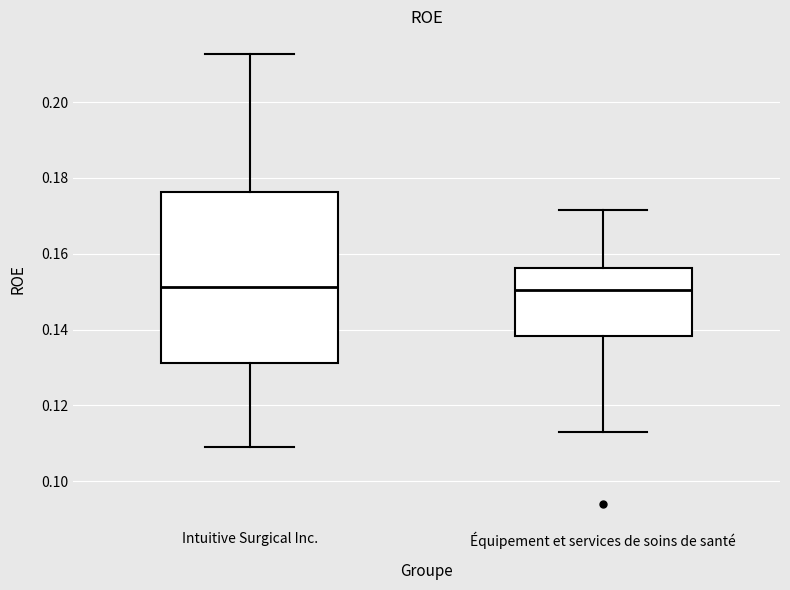

Reading left to right, read every box against the y-axis: the position of its median line, the range the box covers, and the ends of its whiskers. The values are not printed on the chart, so give them approximately, as read against the axis.

Intuitive Surgical Inc.: median 0.152, box 0.132 to 0.176, whiskers 0.110 to 0.212
Équipement et services de soins de santé: median 0.150, box 0.138 to 0.156, whiskers 0.114 to 0.172